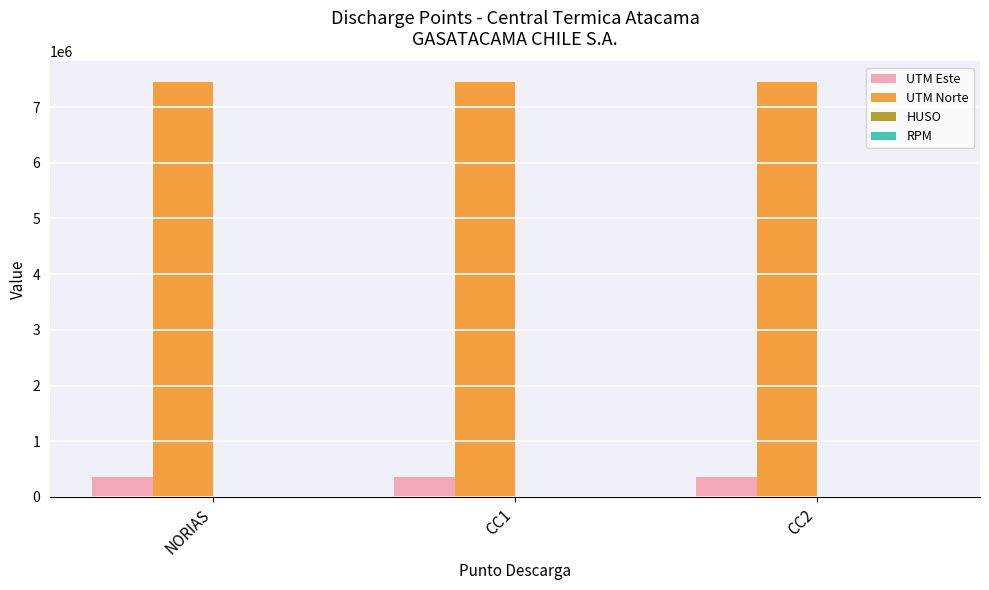

Count the number of data series in this chart.

4